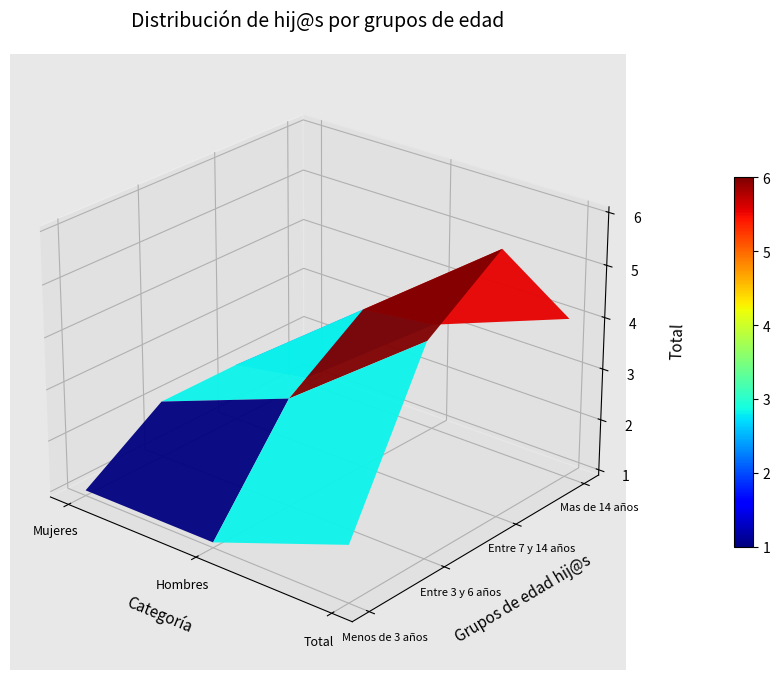

The value of Entre 3 y 6 años at 1 is 5. True or false?

False